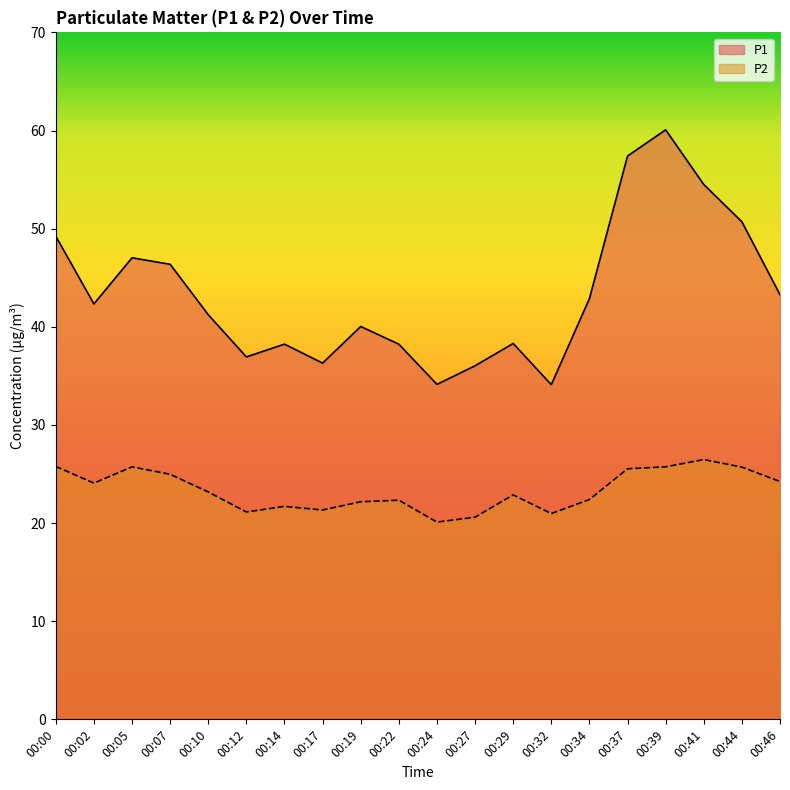

Which series has the largest total across all categories?

P1